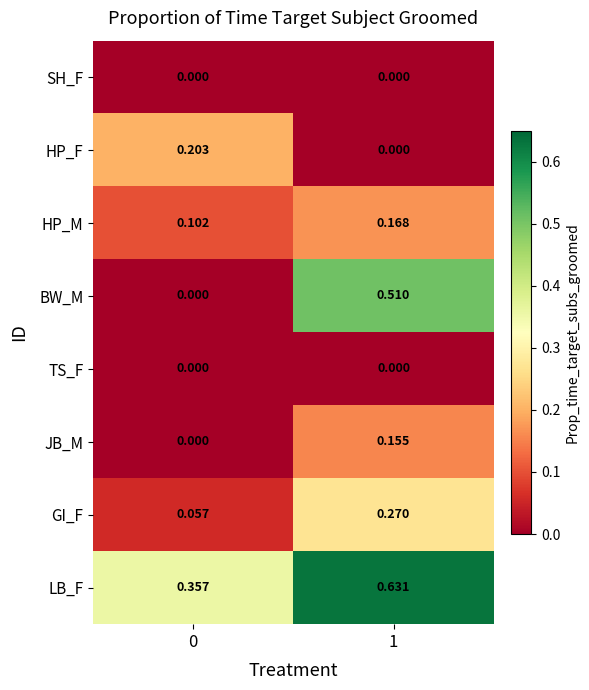

Which series has the largest range (max minus min)?

BW_M